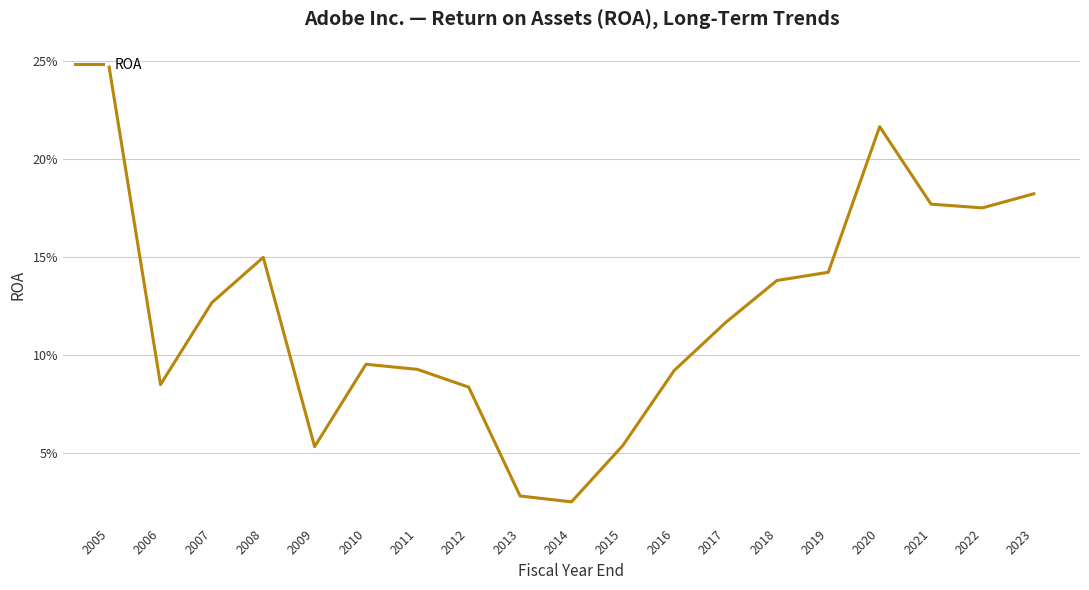

Does the chart have visible grid lines?

Yes